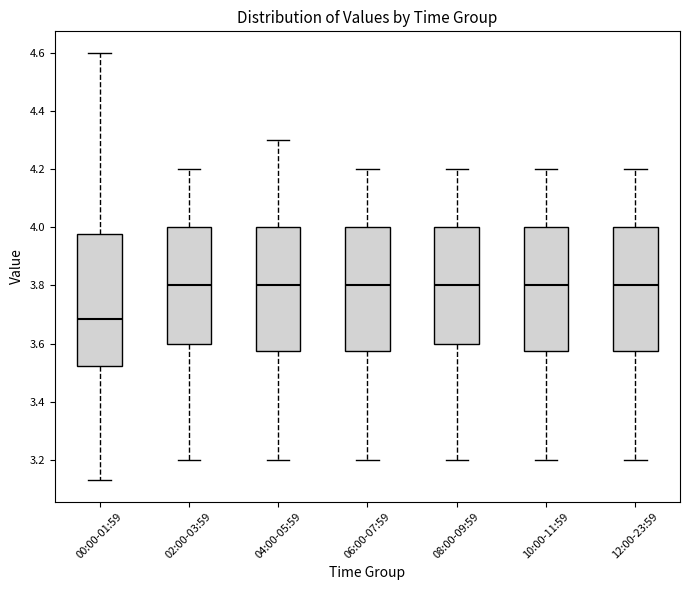

Reading left to right, transcribe this box plot: for each box, give where its median line is, the range the box spans, and where its two whiskers end, as read against the y-axis. The values are not printed on the chart, so give them approximately, as read against the axis.

00:00-01:59: median 3.68, box 3.52 to 3.98, whiskers 3.14 to 4.60
02:00-03:59: median 3.80, box 3.60 to 4.00, whiskers 3.20 to 4.20
04:00-05:59: median 3.80, box 3.58 to 4.00, whiskers 3.20 to 4.30
06:00-07:59: median 3.80, box 3.58 to 4.00, whiskers 3.20 to 4.20
08:00-09:59: median 3.80, box 3.60 to 4.00, whiskers 3.20 to 4.20
10:00-11:59: median 3.80, box 3.58 to 4.00, whiskers 3.20 to 4.20
12:00-23:59: median 3.80, box 3.58 to 4.00, whiskers 3.20 to 4.20